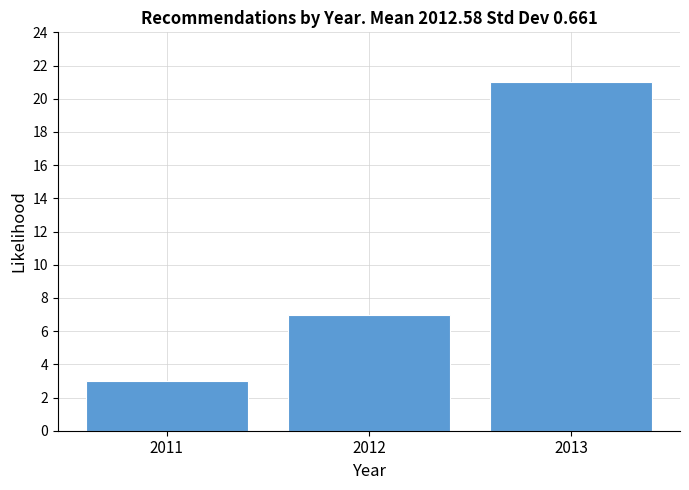

Reading right to left, extract all data points from this chart.

2013=21	2012=7	2011=3